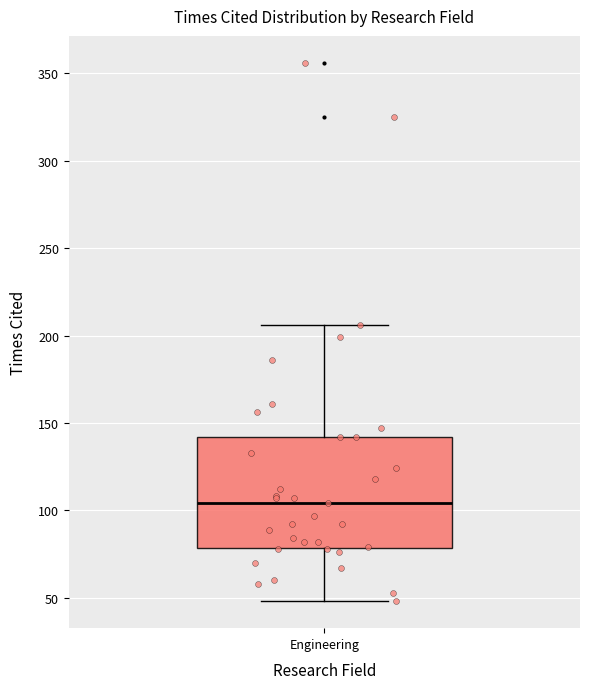

Where is the lower edge of the box for Engineering on the y-axis? The values are not printed on the chart, so give them approximately, as read against the axis.

80